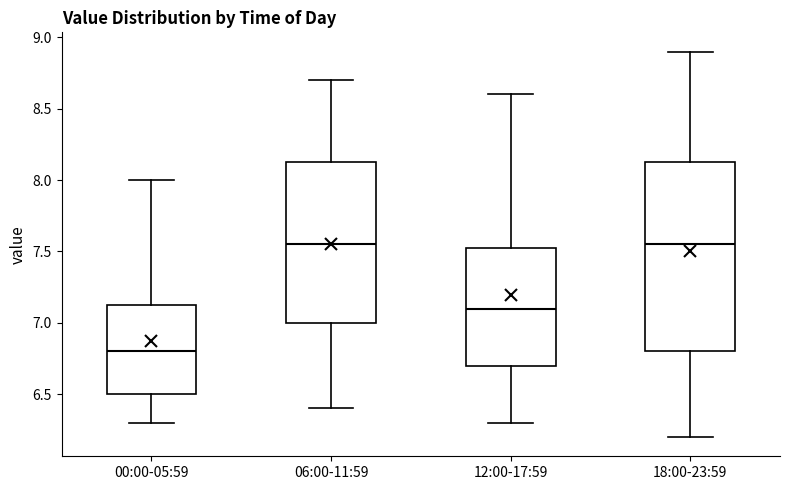

Where does the median line of the box for 06:00-11:59 sit on the y-axis? The values are not printed on the chart, so give them approximately, as read against the axis.

7.55